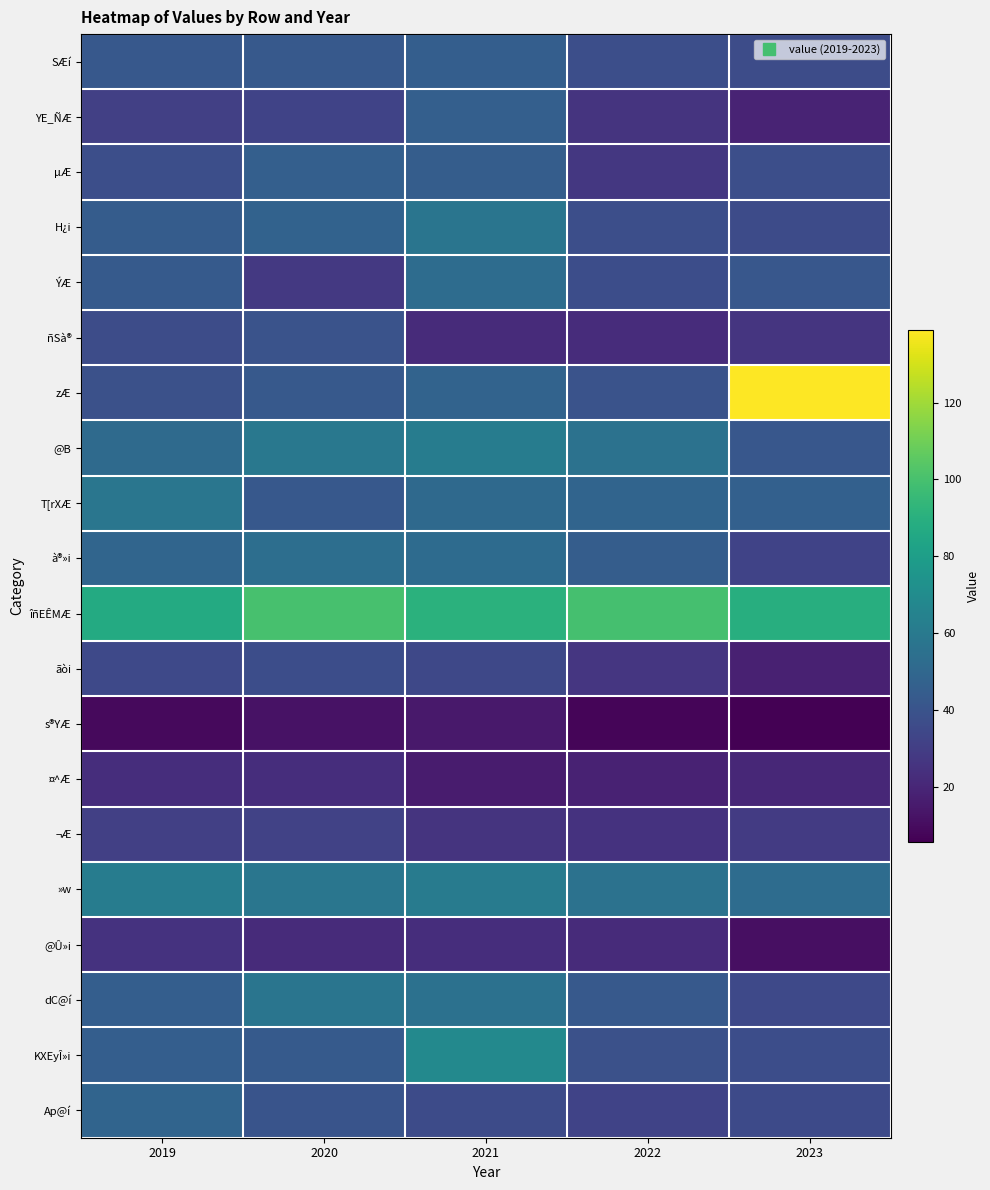

At which category is the sum across all series the highest?

2021